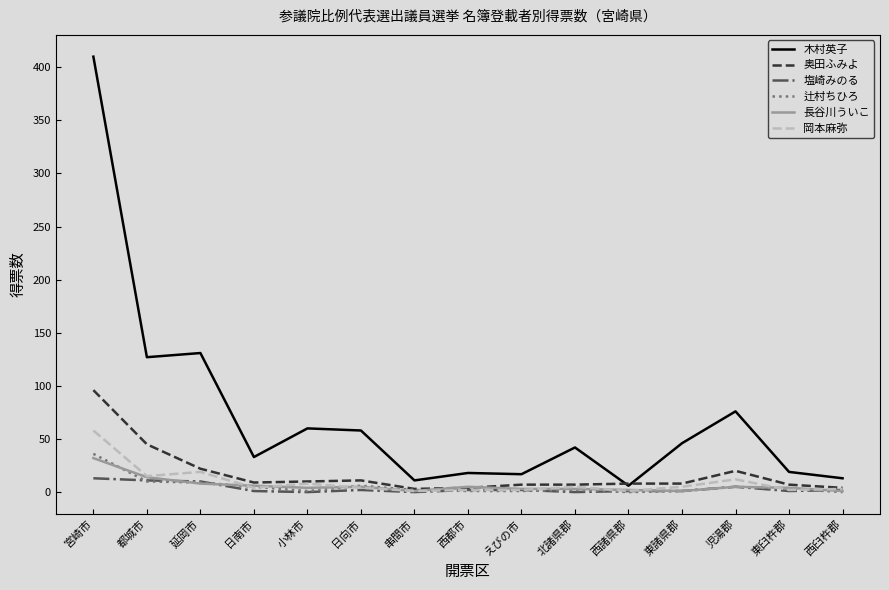

At which category is the sum across all series the highest?

宮崎市